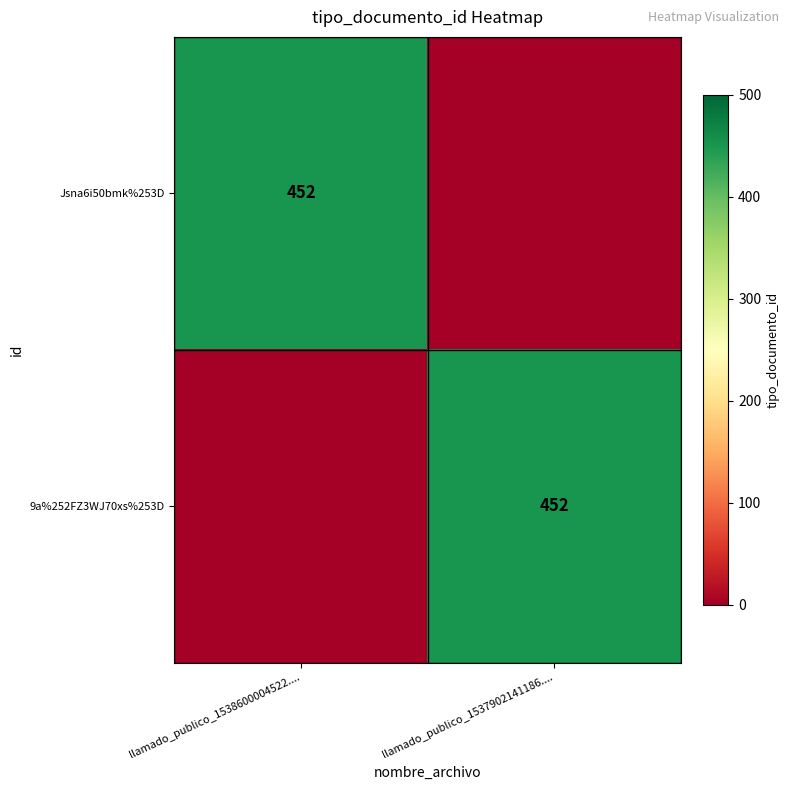

True or false: Jsna6i50bmk%253D has a value of 452 at llamado_publico_1538600004522.....

True